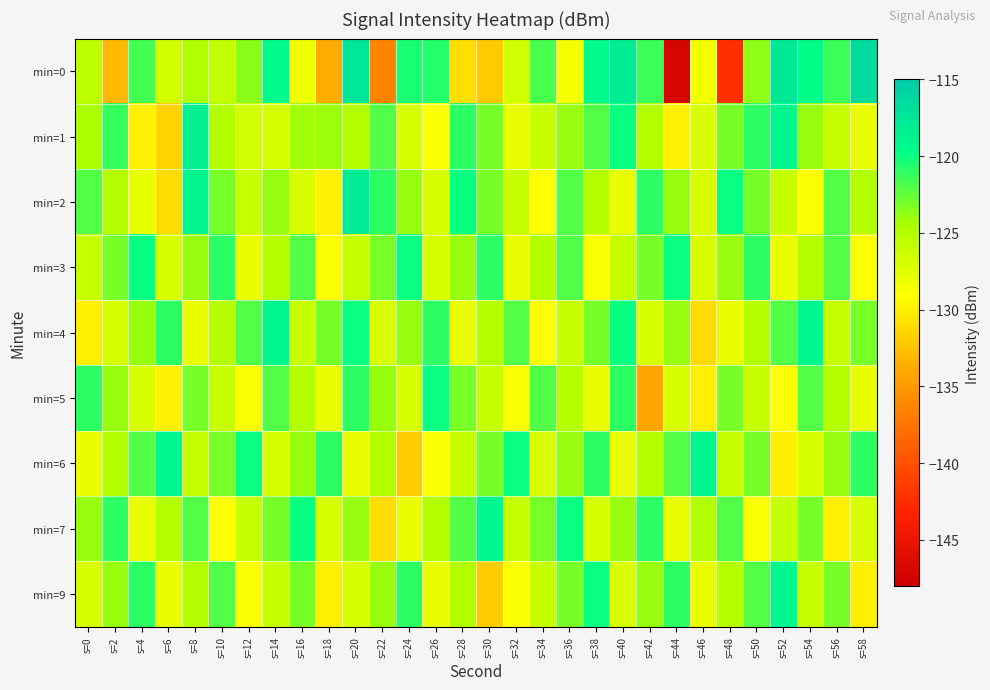

Count the number of data series in this chart.

9